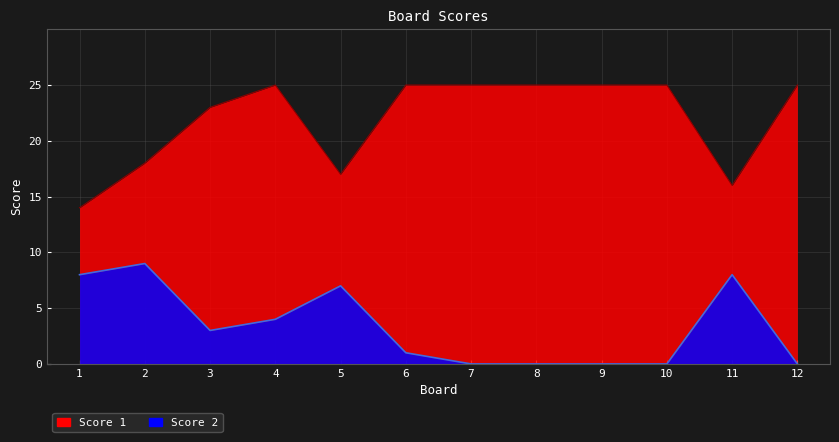

Reading left to right, list all the values displayed in this chart.

Score 1: 14	18	23	25	17	25	25	25	25	25	16	25
Score 2: 8	9	3	4	7	1	0	0	0	0	8	0